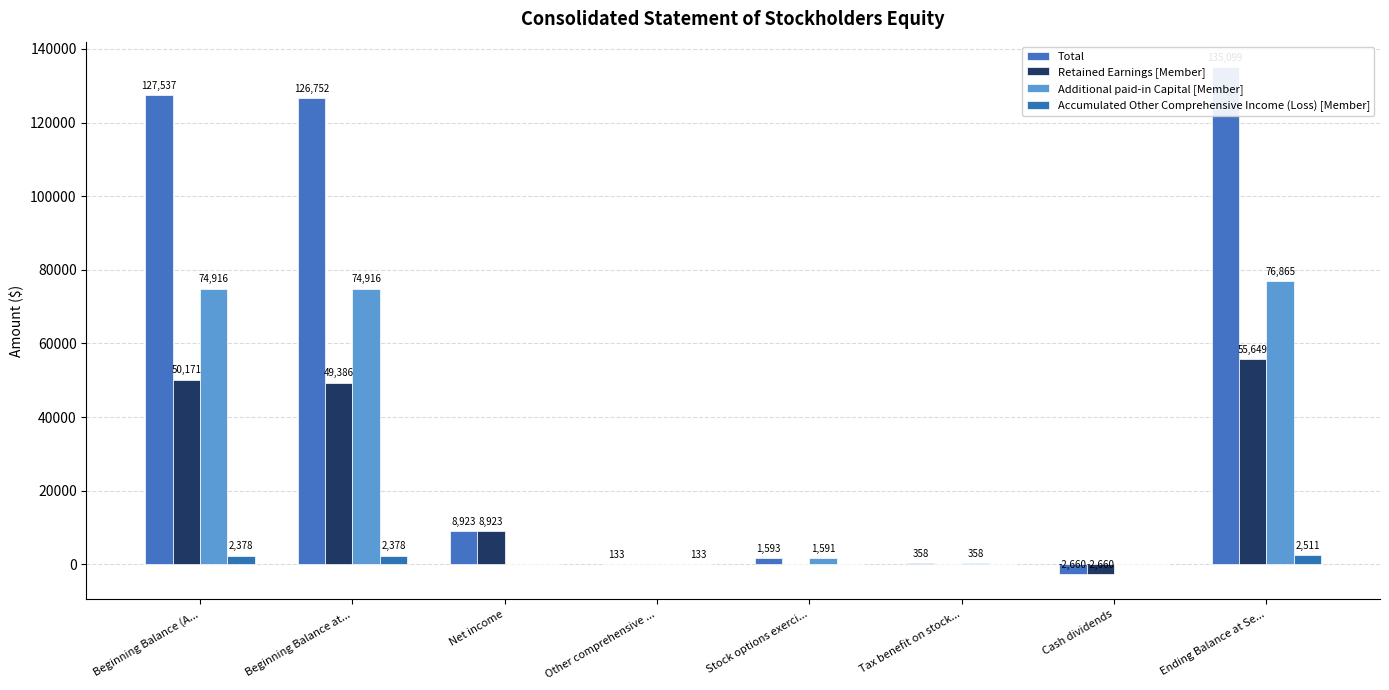

How many groups of bars are there?

8